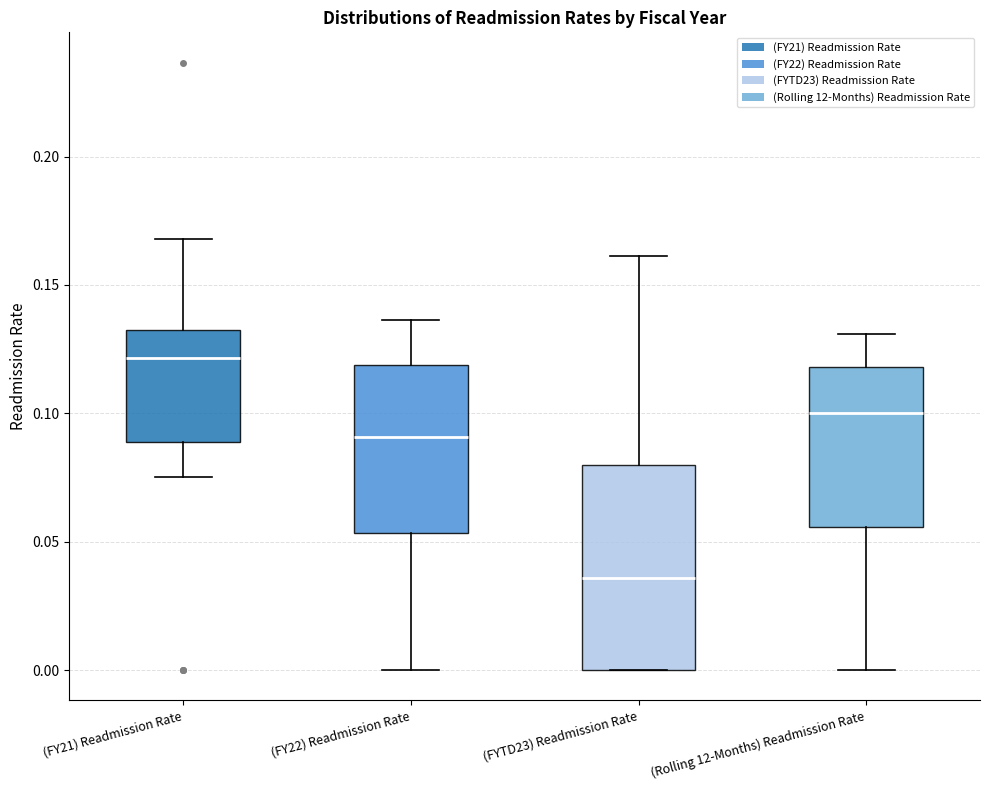

Reading left to right, read every box against the y-axis: the position of its median line, the range the box covers, and the ends of its whiskers. The values are not printed on the chart, so give them approximately, as read against the axis.

(FY21) Readmission Rate: median 0.120, box 0.090 to 0.130, whiskers 0.075 to 0.170
(FY22) Readmission Rate: median 0.090, box 0.055 to 0.120, whiskers 0.000 to 0.135
(FYTD23) Readmission Rate: median 0.035, box 0.000 to 0.080, whiskers 0.000 to 0.160
(Rolling 12-Months) Readmission Rate: median 0.100, box 0.055 to 0.120, whiskers 0.000 to 0.130